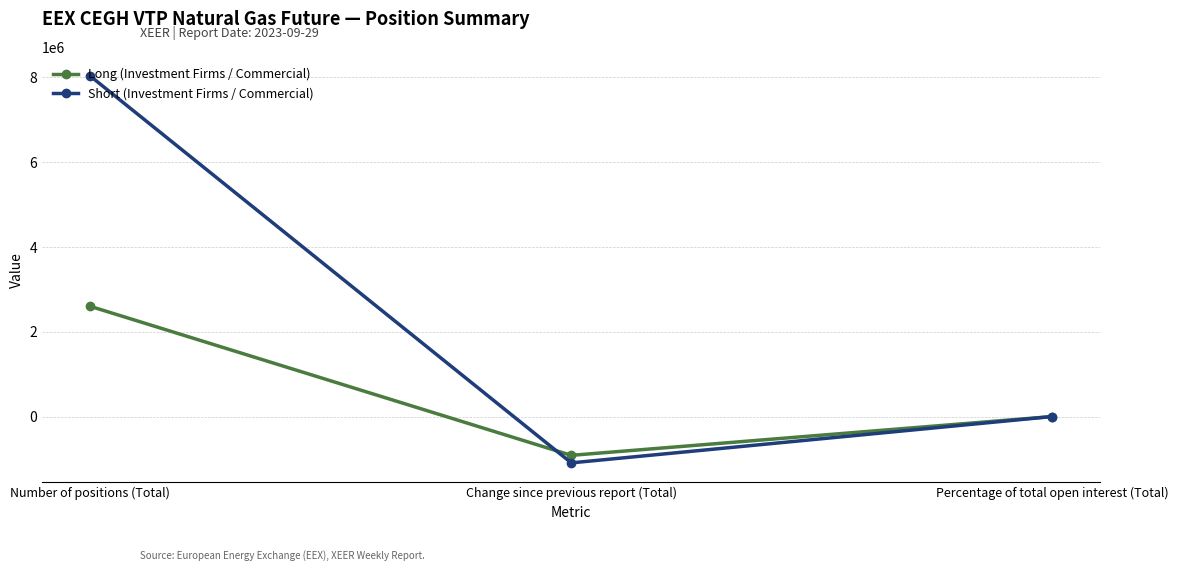

True or false: Long (Investment Firms / Commercial) has a value of 2599764.0 at Number of positions (Total).

True